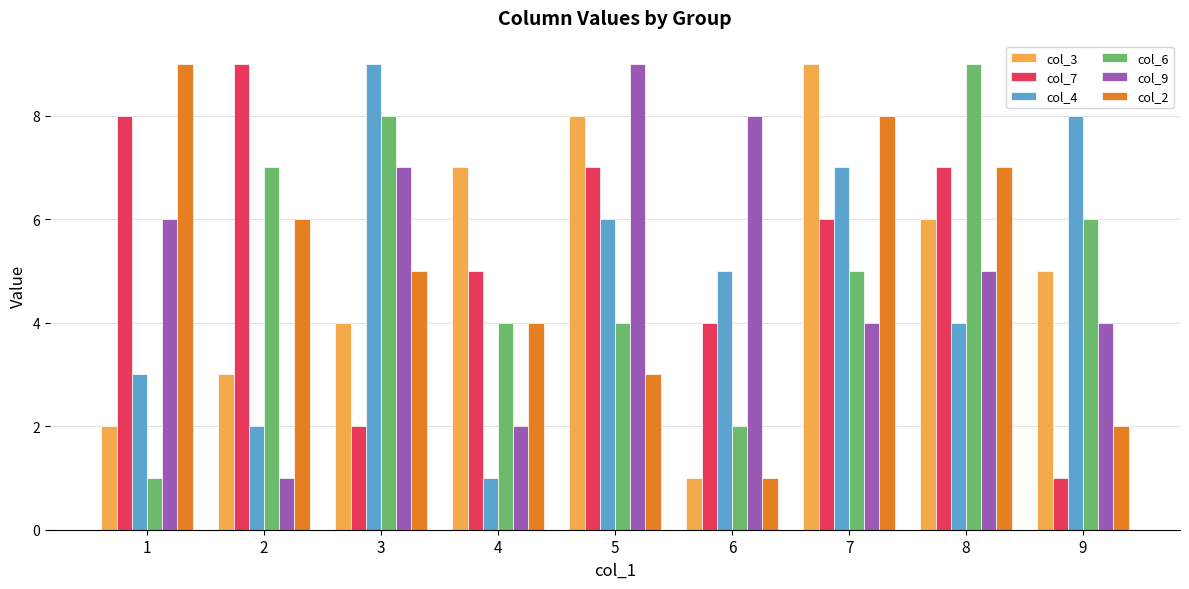

What is the difference between the highest and lowest values at 2?

8